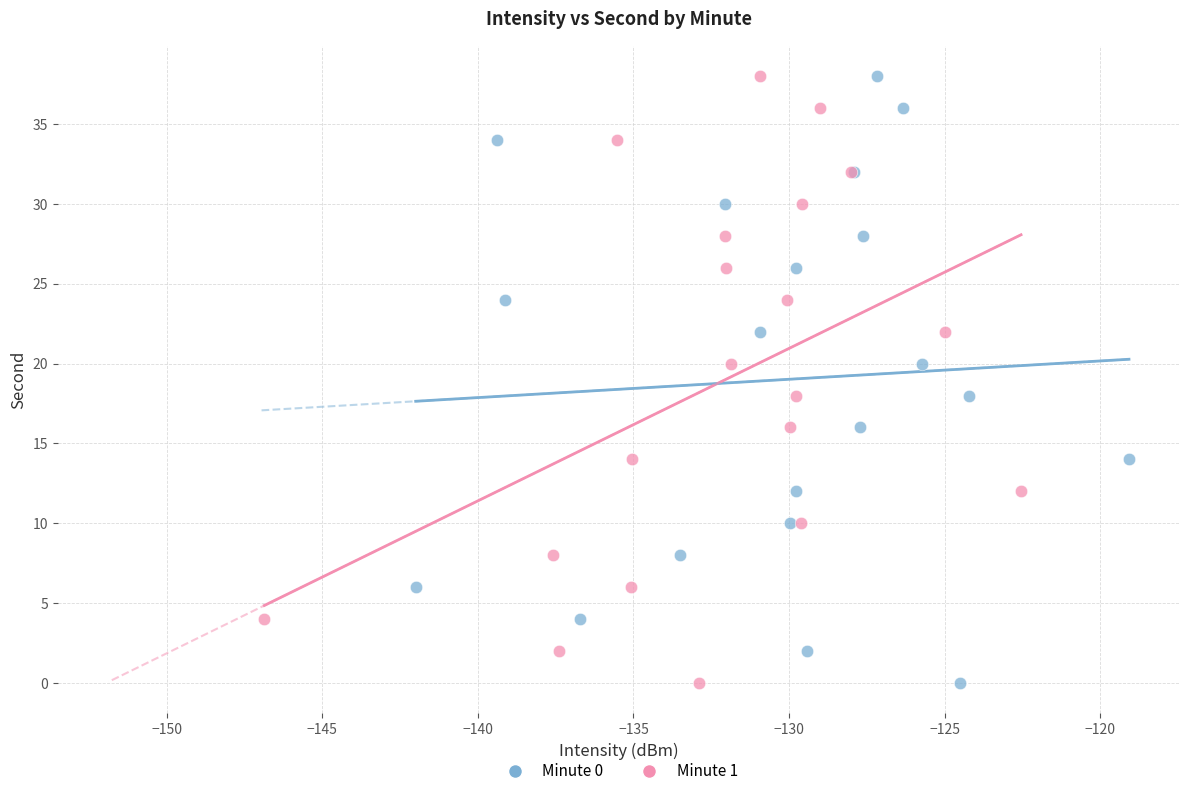

What are all the series names shown in the legend?

Minute 0, Minute 1